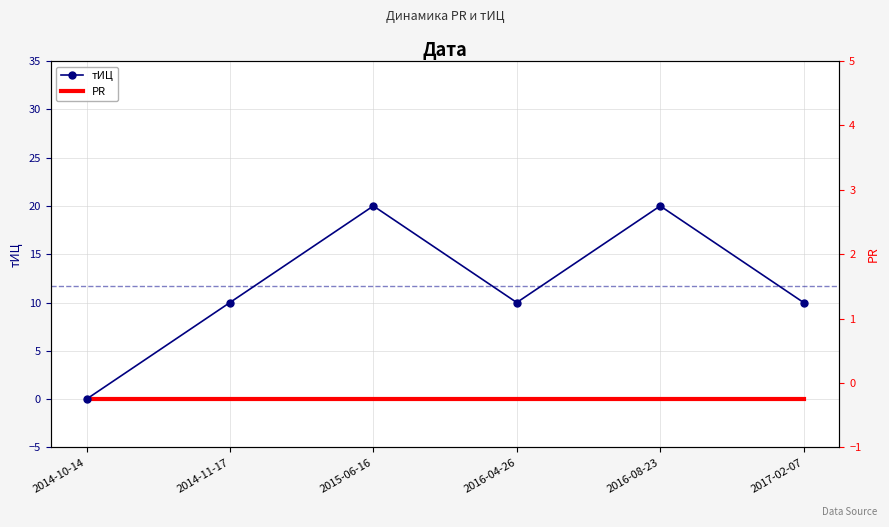

What is the difference between the second highest and minimum values in the тИЦ series?

20